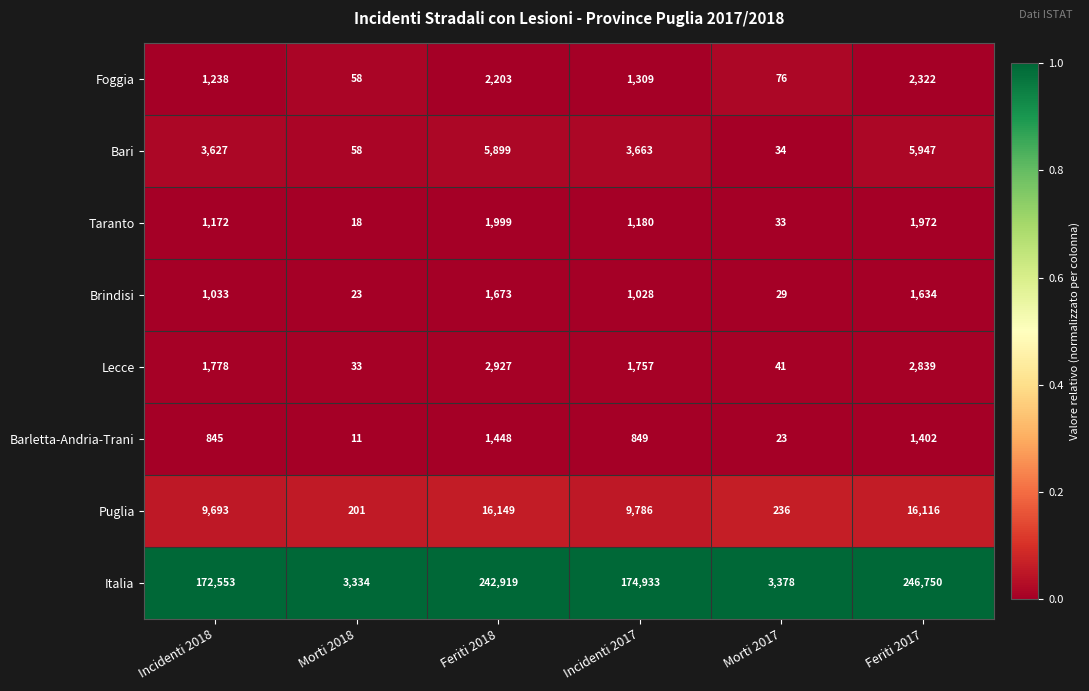

Is the value of Italia at Morti 2017 greater than the value of Foggia at Incidenti 2018?

Yes